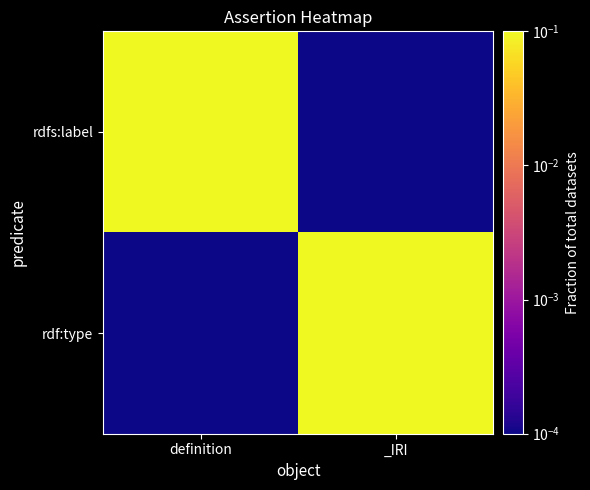

Which has a higher value, _IRI or definition?

definition